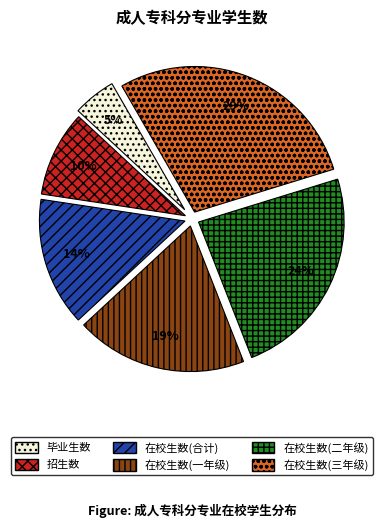

Which has a higher value, 在校生数(三年级) or 招生数?

在校生数(三年级)